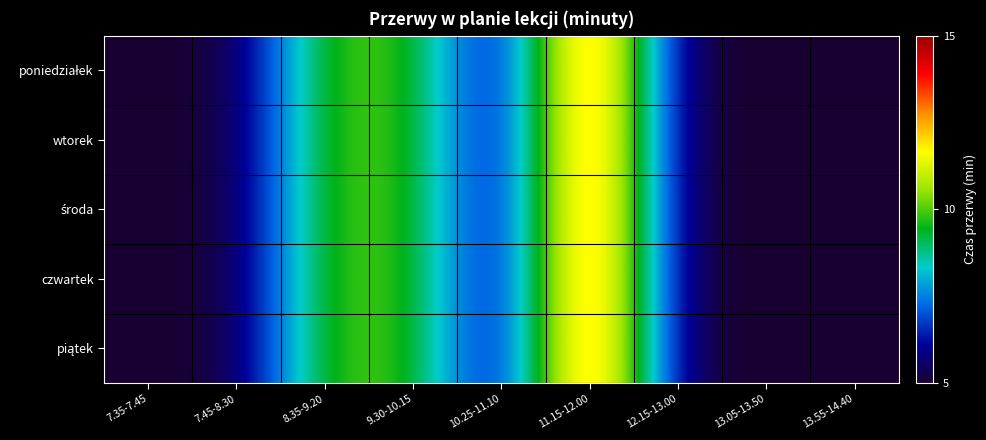

Which has a higher value, 10.25-11.10 or 7.45-8.30?

10.25-11.10